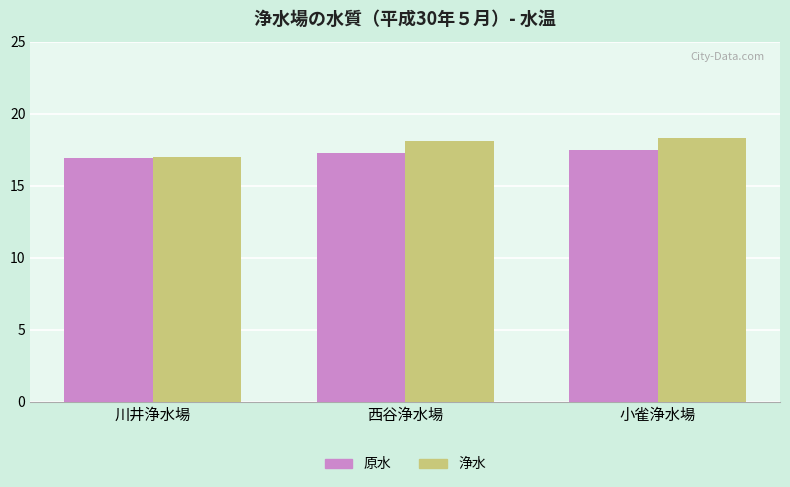

Which series has the largest total across all categories?

浄水